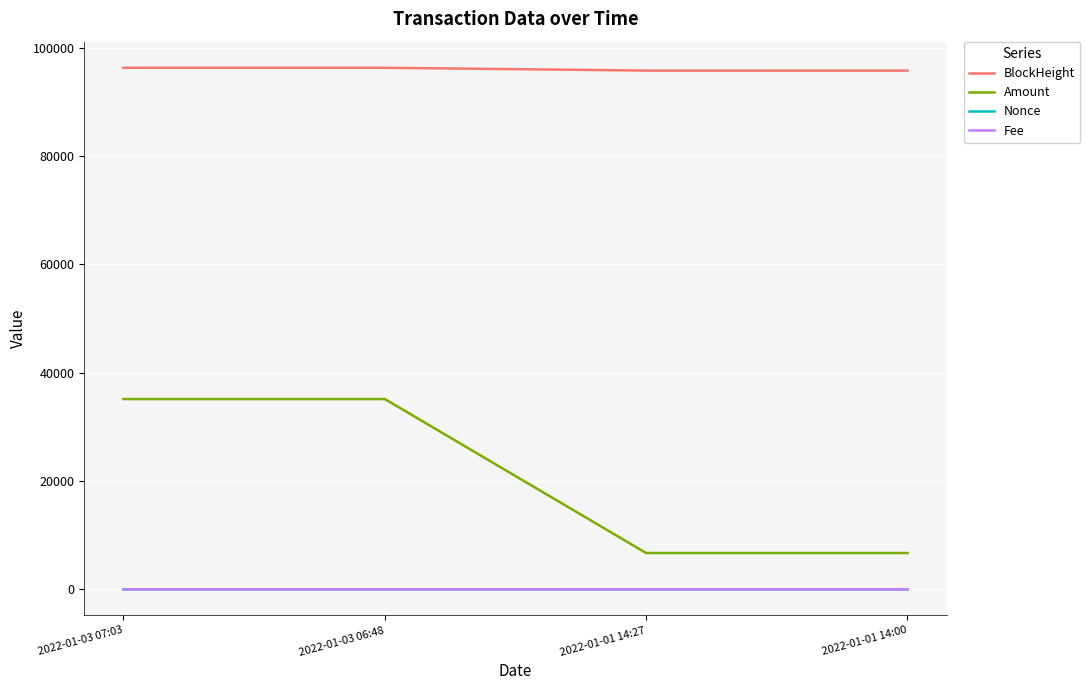

Where does the BlockHeight series first go above 96263?

2022-01-03 07:03